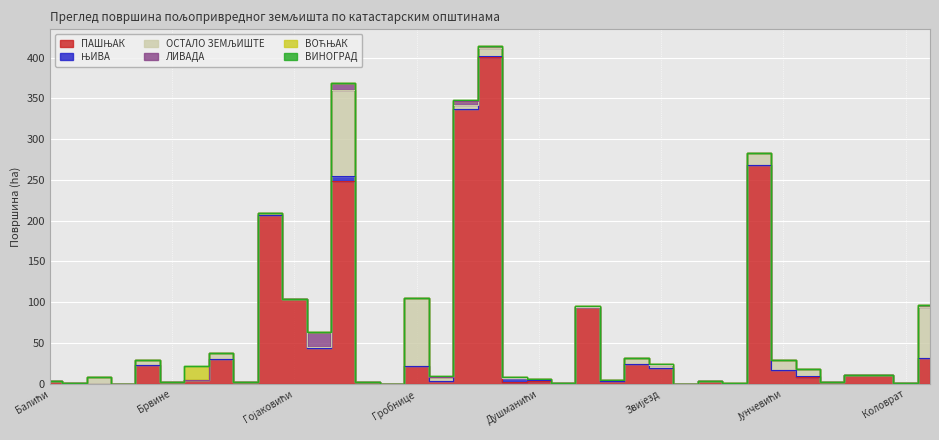

What is the difference between the second highest and second lowest values in the ЛИВАДА series?

8.8